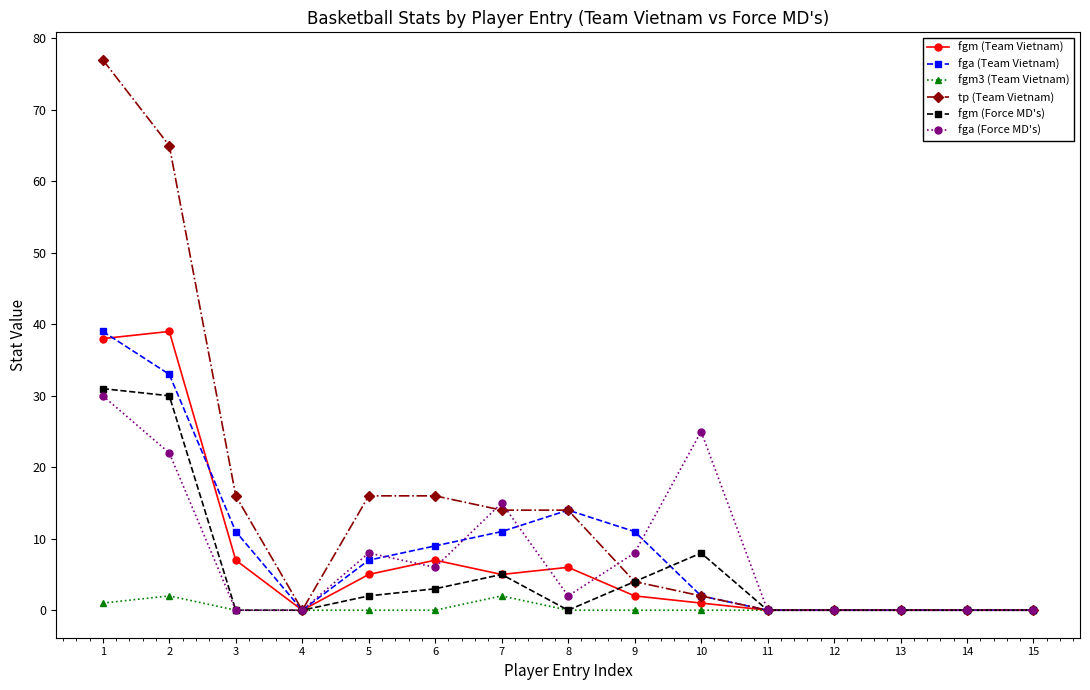

At which label does fga (Team Vietnam) reach its peak?

1